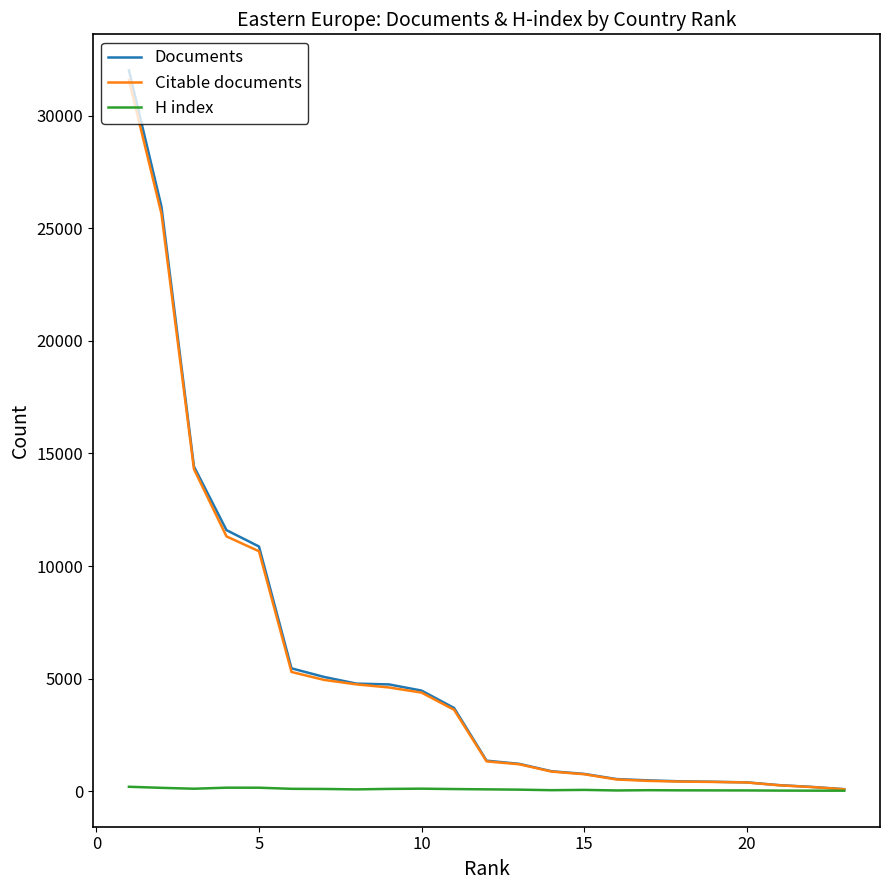

What is the minimum value for H index?

26